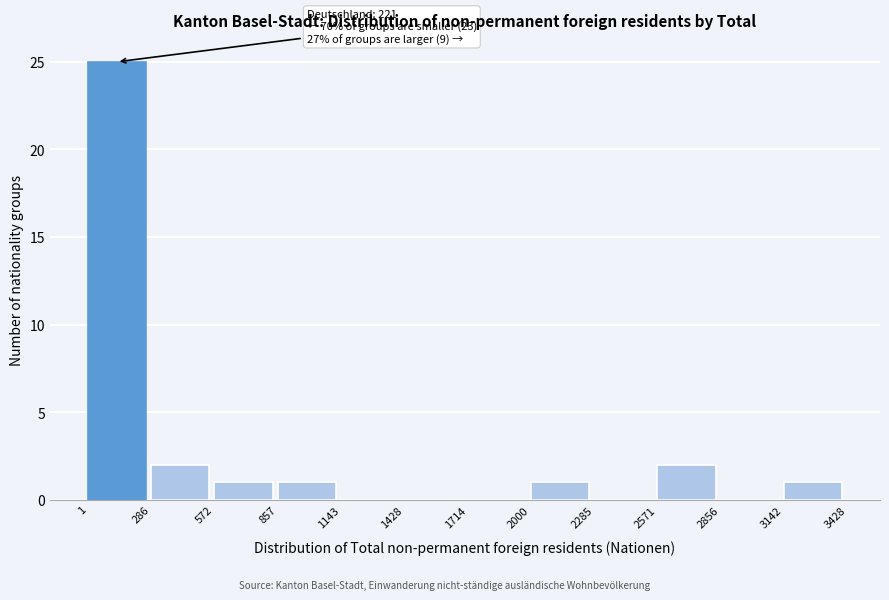

Which range on the x-axis has the tallest bar?

1 to 286